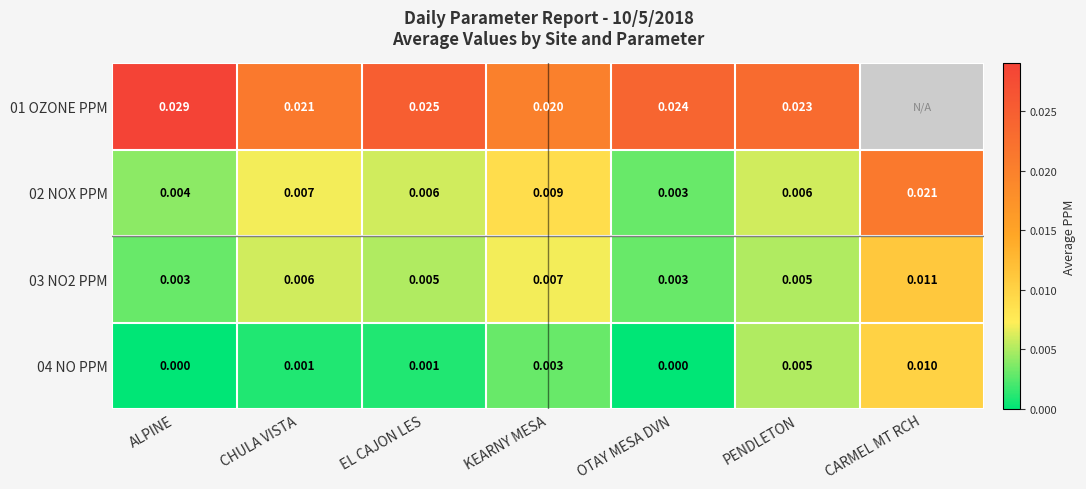

At which label is 02 NOX PPM closest to 0?

OTAY MESA DVN